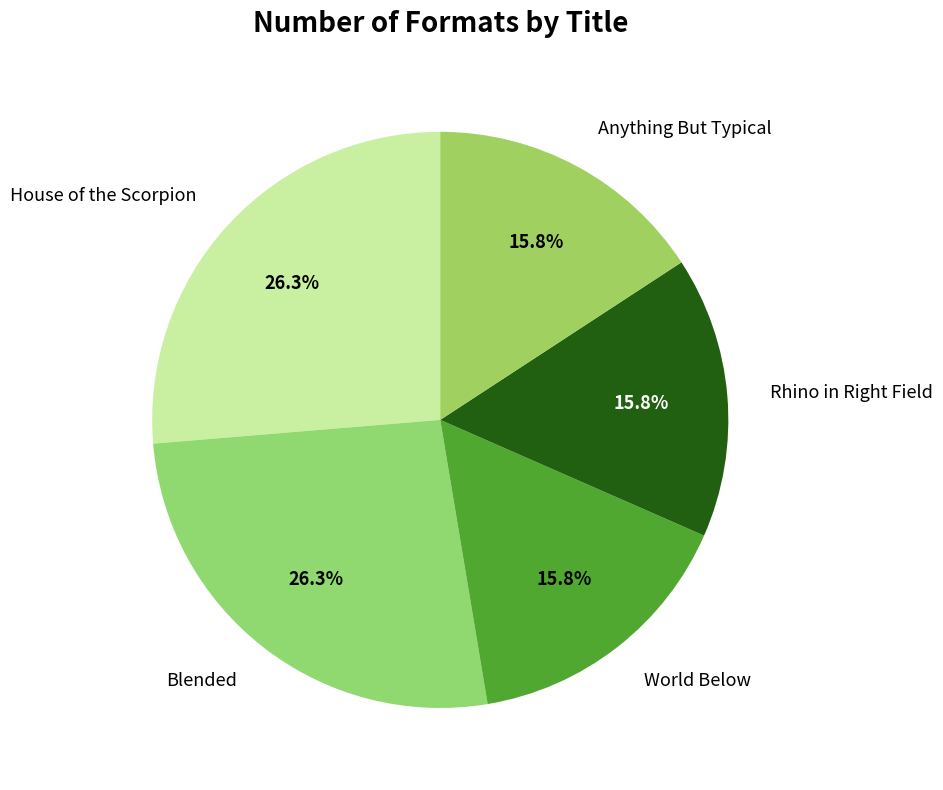

Count the number of slices in the pie.

5